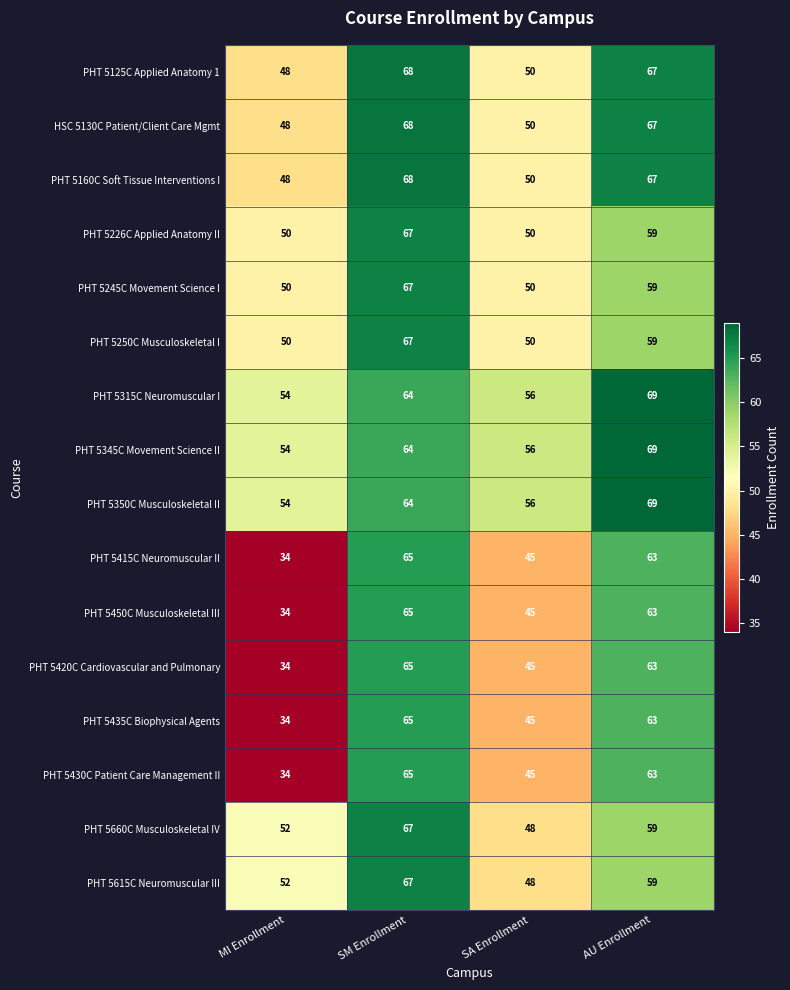

What is the total value across all series at MI Enrollment?

730